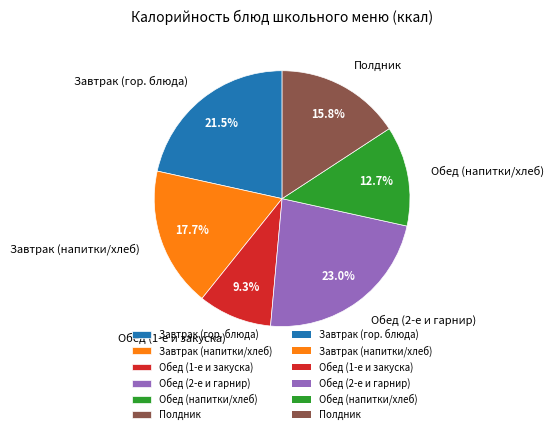

How many slices are in this pie chart?

6